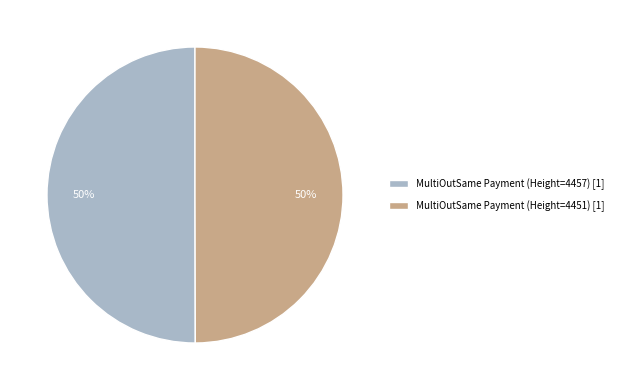

Combined, do MultiOutSame Payment (Height=4457) [1] and MultiOutSame Payment (Height=4451) [1] account for over 50%?

Yes